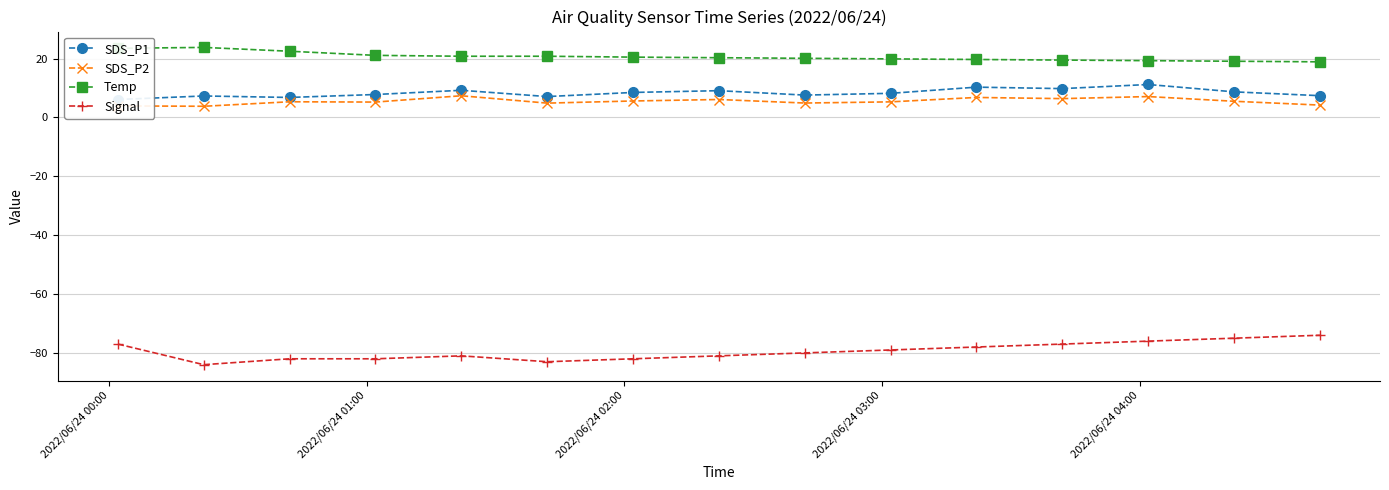

Reading left to right, extract all data points from this chart.

SDS_P1: 6.1	7.3	6.8	7.8	9.2	7.1	8.5	9.1	7.6	8.2	10.3	9.8	11.2	8.7	7.4
SDS_P2: 3.9	3.8	5.3	5.2	7.4	4.9	5.6	6.1	4.9	5.3	6.8	6.4	7.1	5.5	4.2
Temp: 23.5	23.8	22.5	21.1	20.8	20.8	20.5	20.3	20.1	19.9	19.7	19.5	19.3	19.1	18.9
Signal: -77.0	-84.0	-82.0	-82.0	-81.0	-83.0	-82.0	-81.0	-80.0	-79.0	-78.0	-77.0	-76.0	-75.0	-74.0